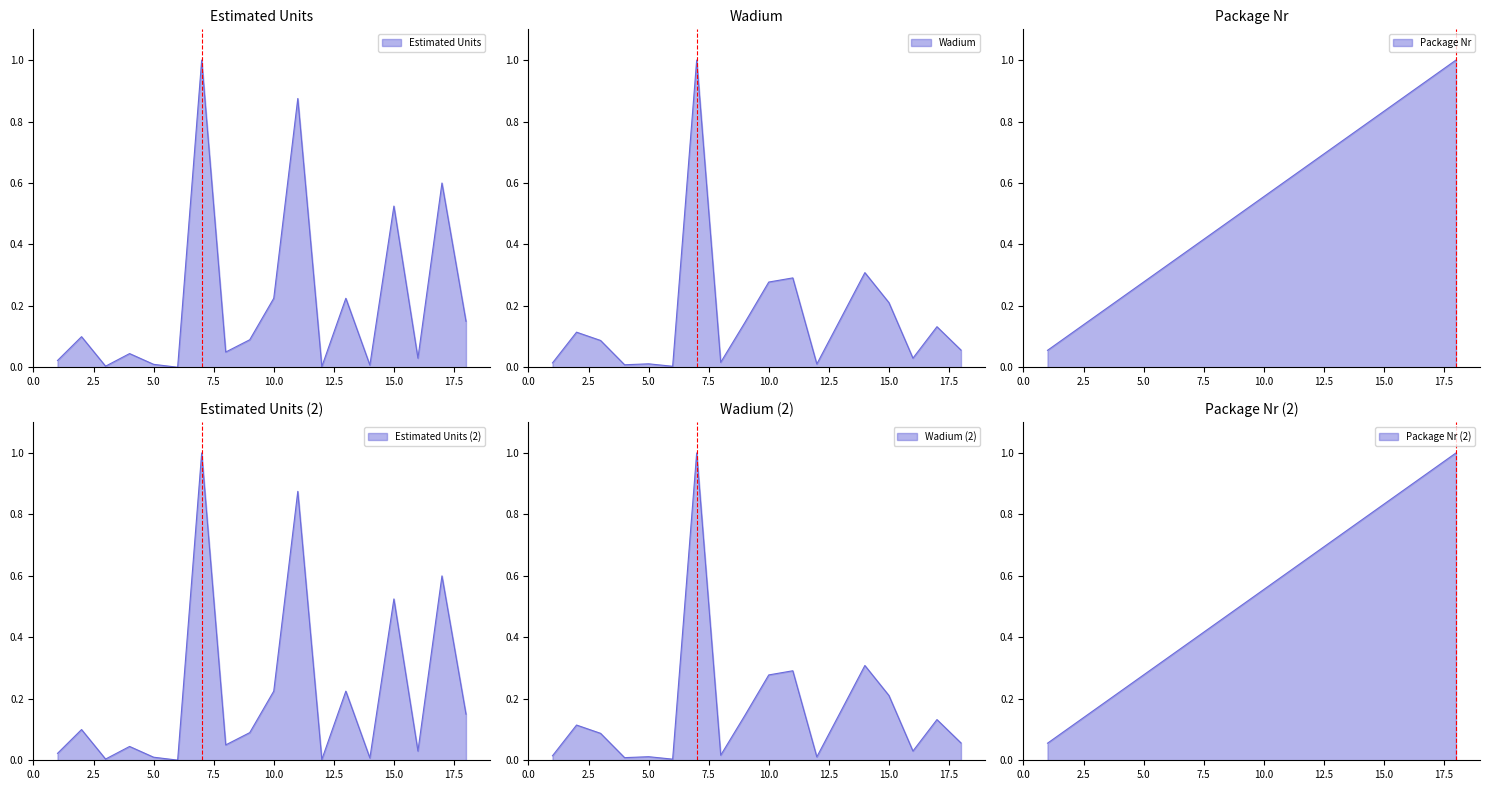

What is the spread (max minus min) of values at 11?

0.6